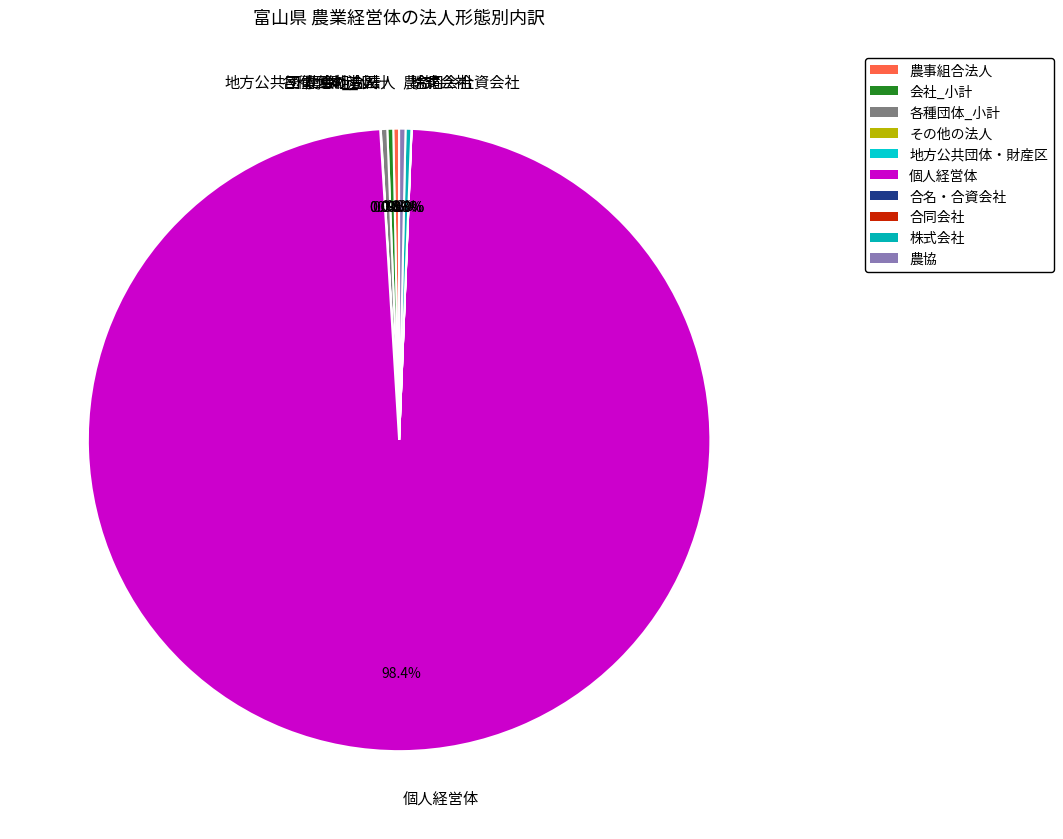

Does 会社_小計 account for over 50% of the chart?

No